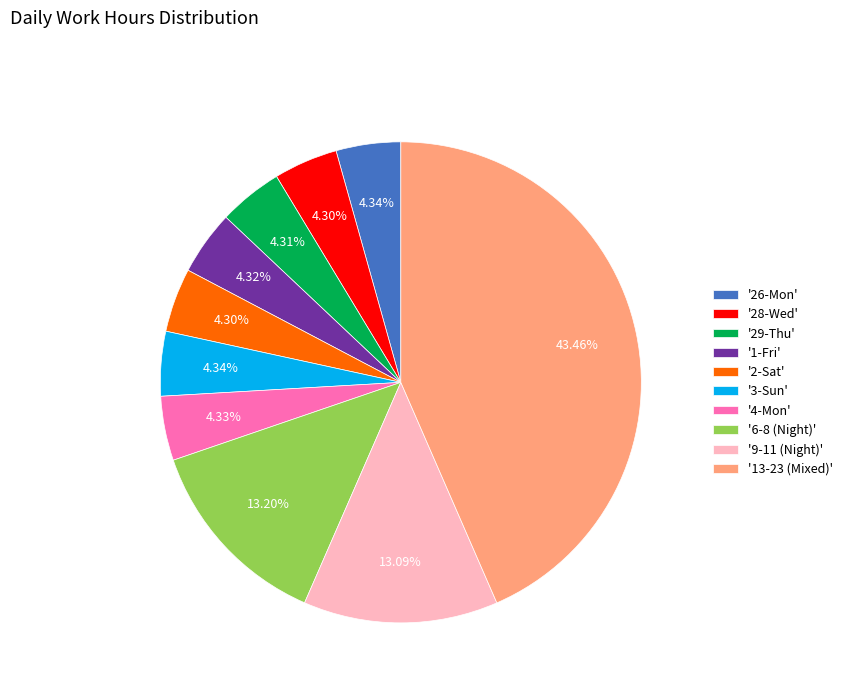

Is there any slice that represents more than half of the pie?

No